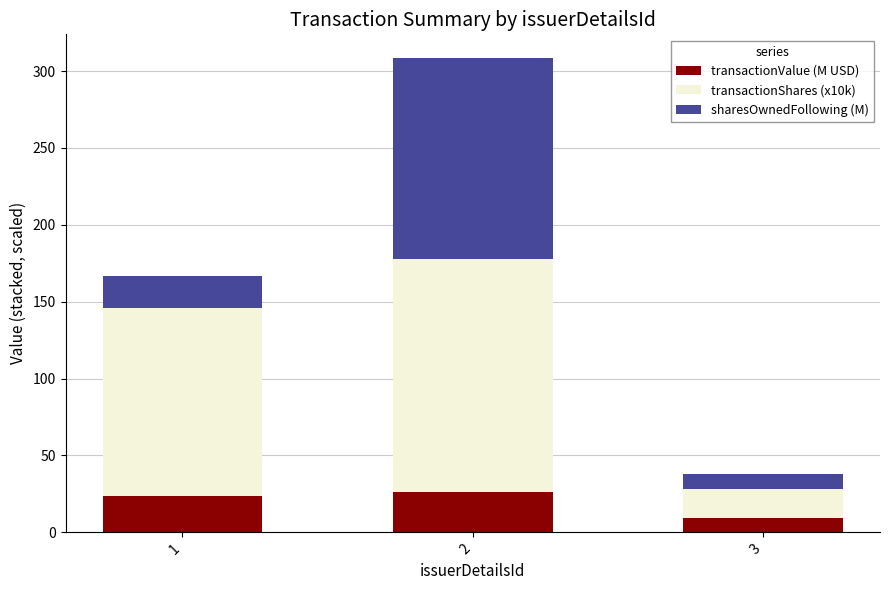

What is the sum of all transactionValue (M USD) values?

59.3